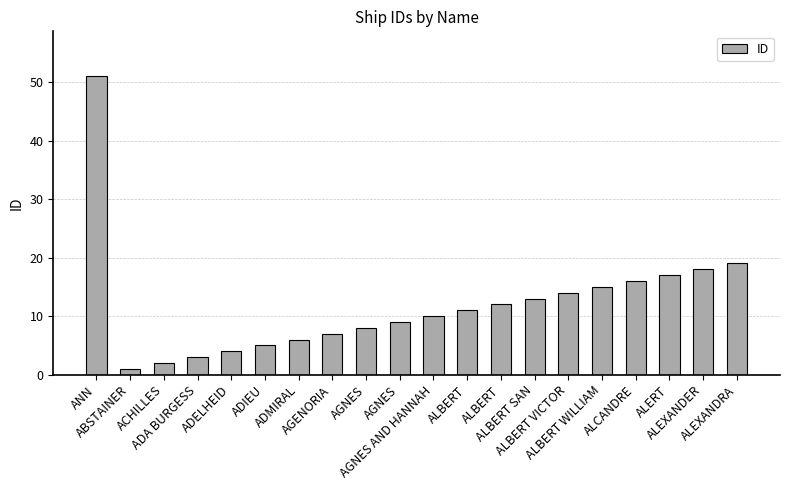

Reading right to left, transcribe all the data shown in this chart.

19	18	17	16	15	14	13	12	11	10	9	8	7	6	5	4	3	2	1	51